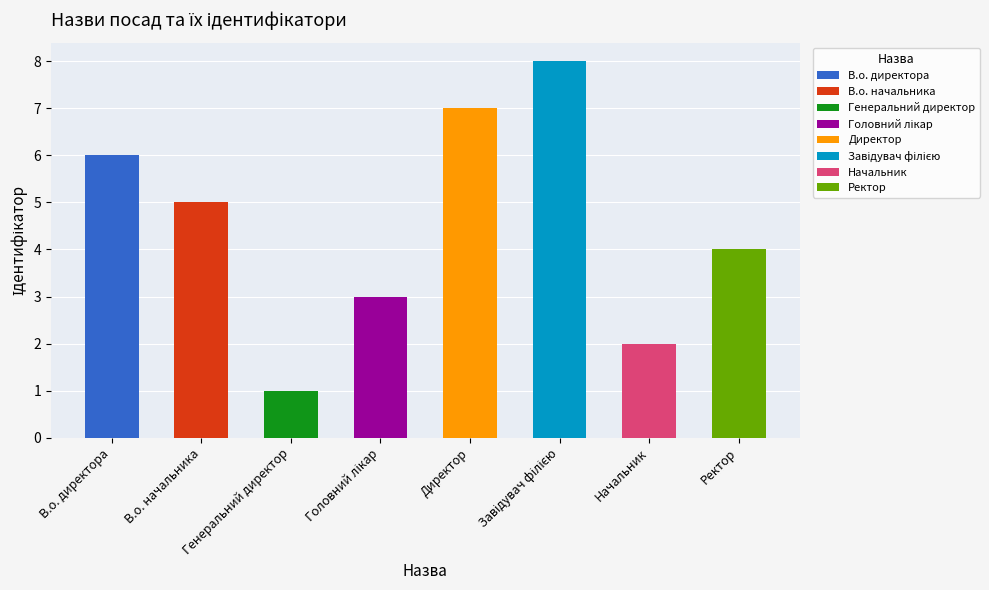

Count the number of categories in the chart.

8